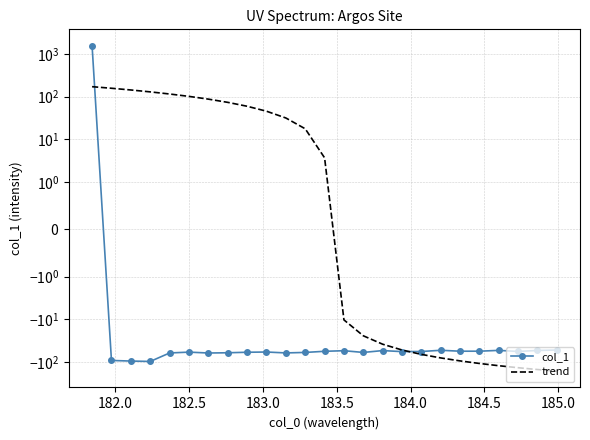

What is the maximum value shown in the chart?

1573.3